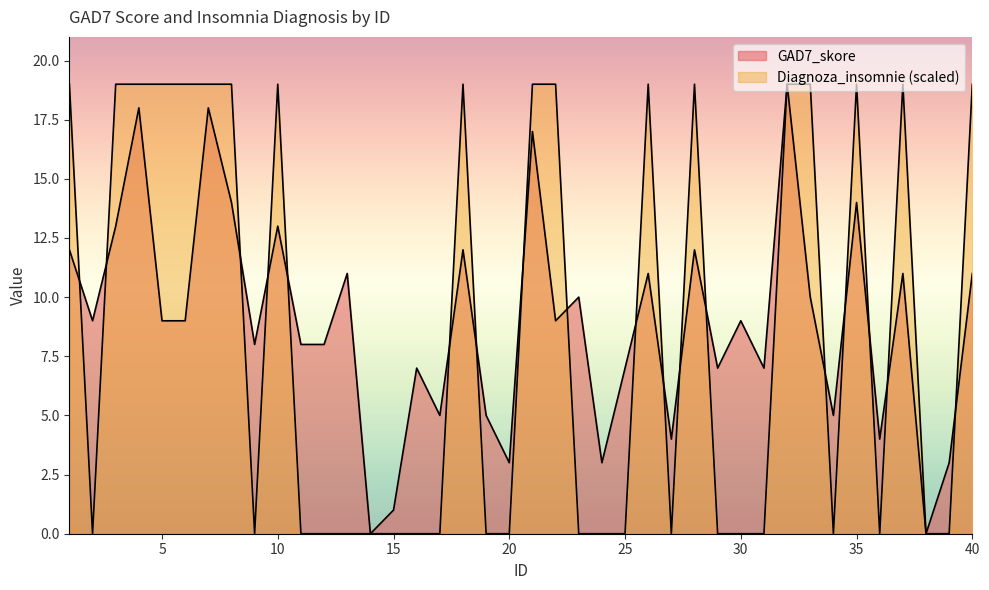

At which category does Diagnoza_insomnie reach its first local peak?

10